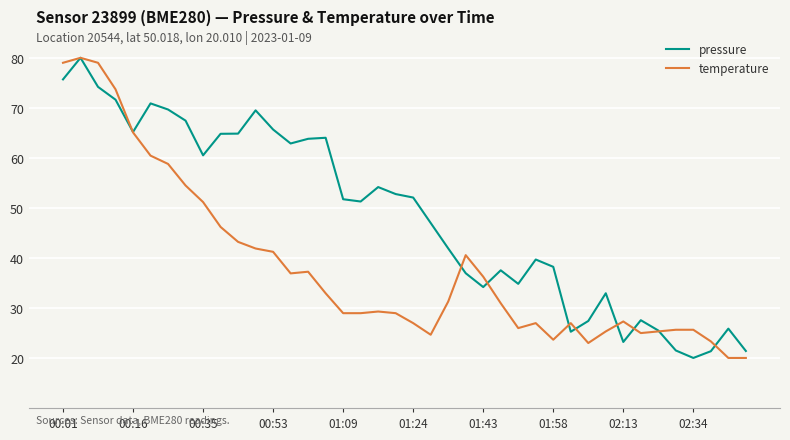

What is the minimum value for temperature?

20.0